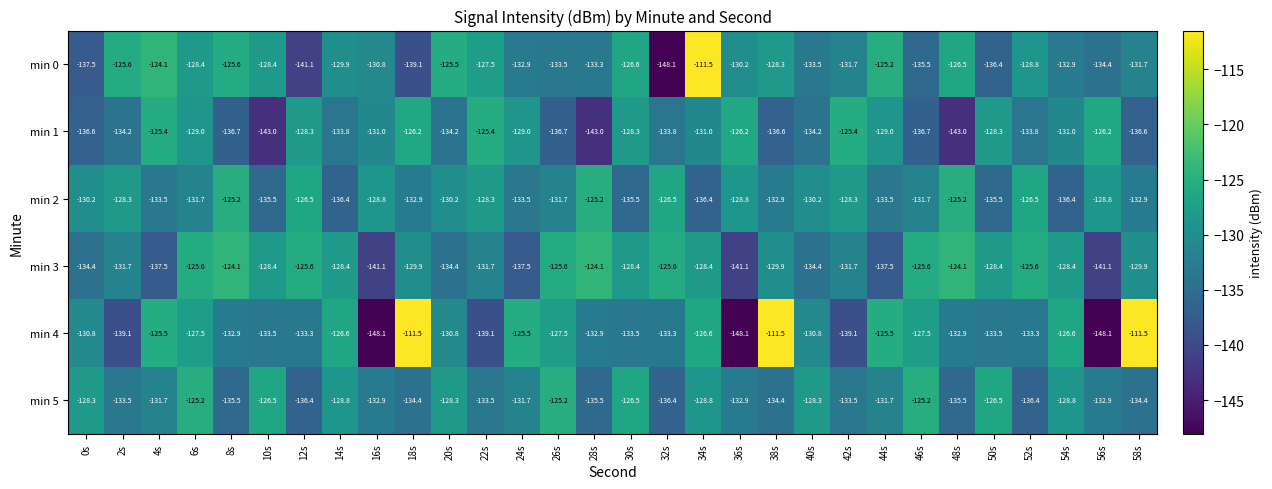

What is the maximum value shown in the chart?

-111.5